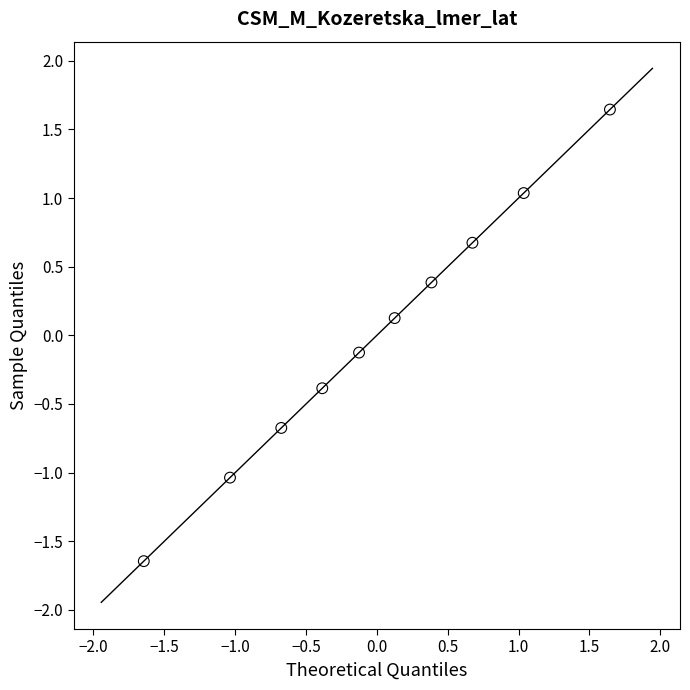

What is the range of Y values (max minus min)?

3.3